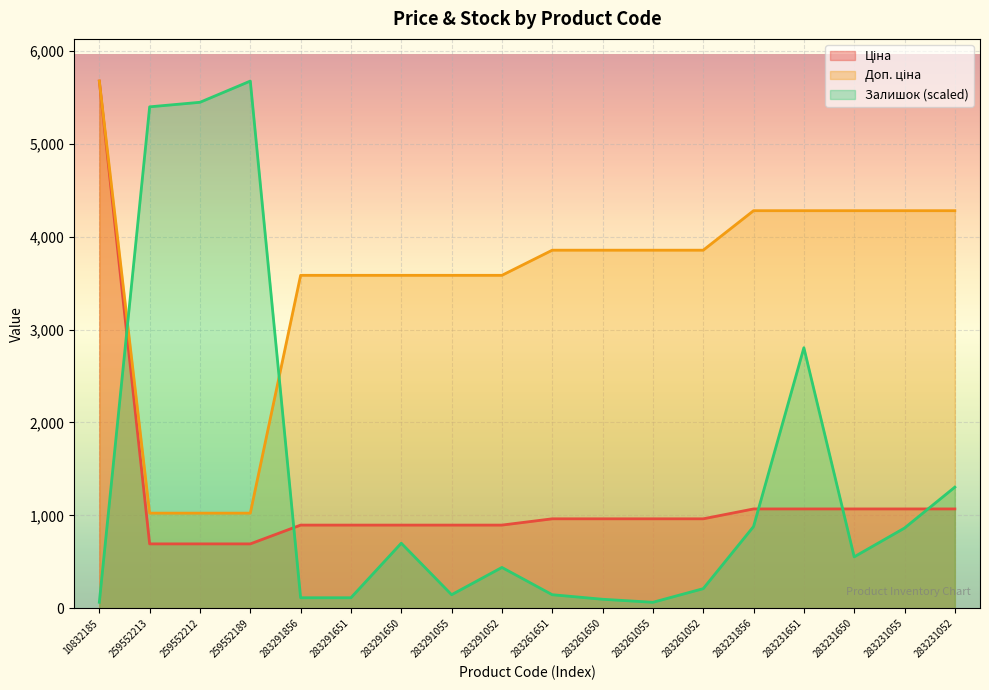

At 283231856, list the series in order from largest to smallest.

Доп. ціна, Ціна, Залишок